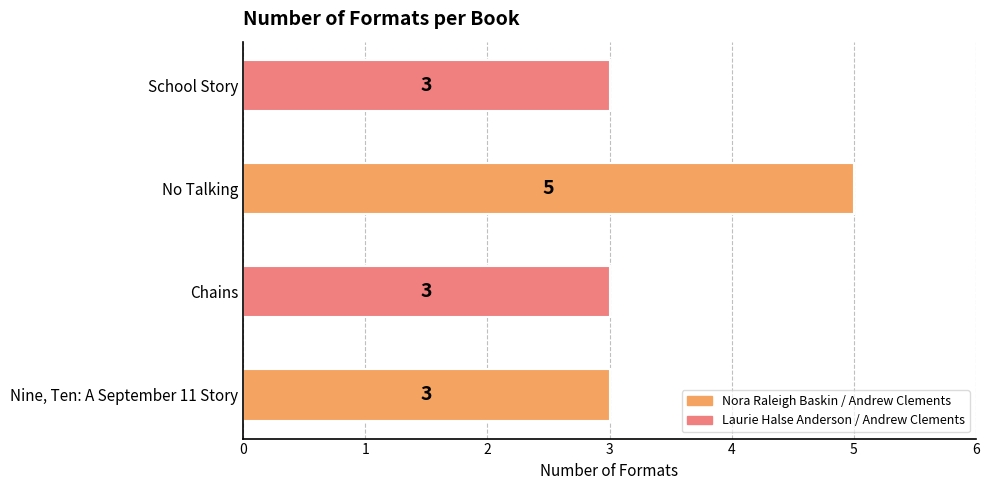

Are the bars grouped side by side (vs. stacked)?

No